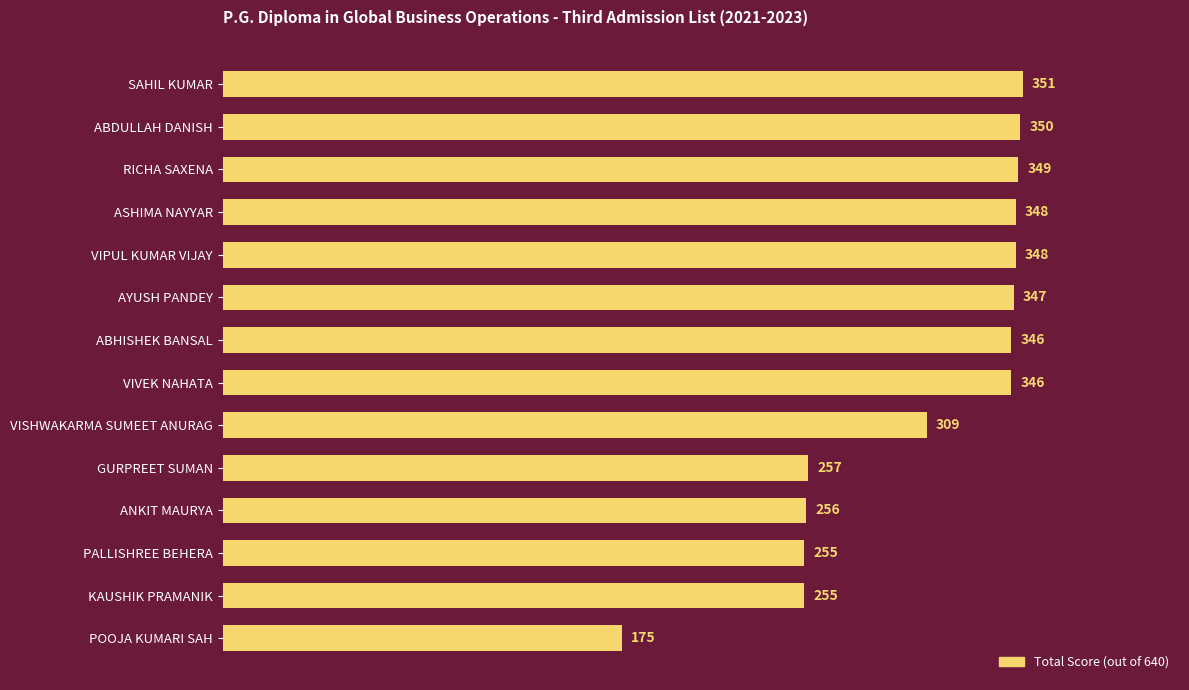

Count the number of categories in the chart.

14